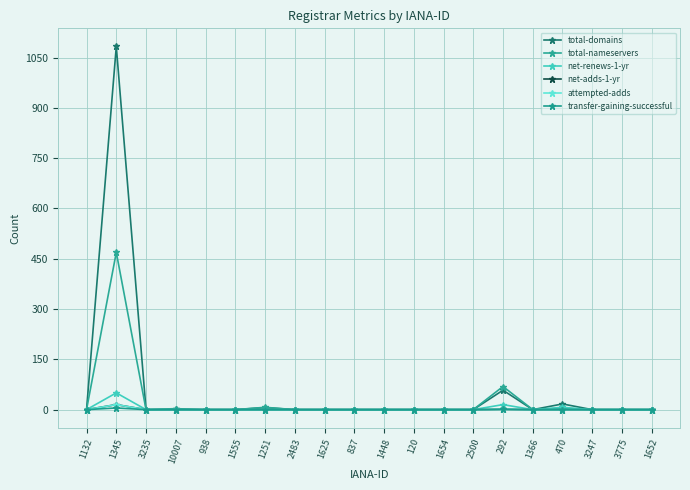

Does the chart have visible grid lines?

Yes